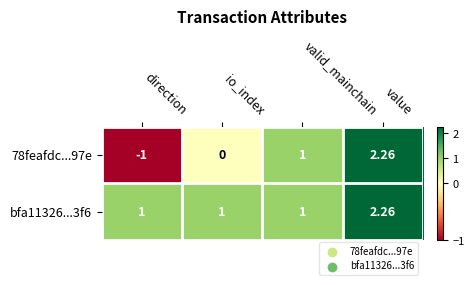

Which series has the widest spread of values?

78feafdc...97e